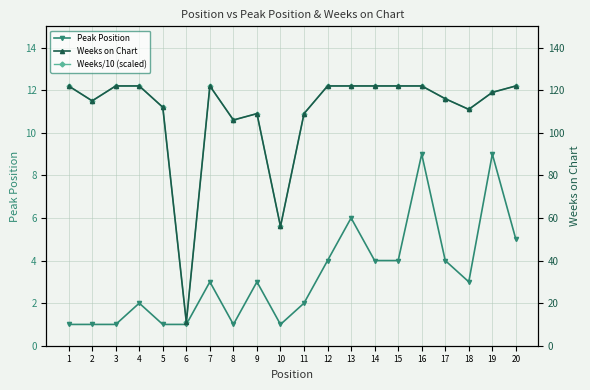

What is the total value across all series at 3?

135.2